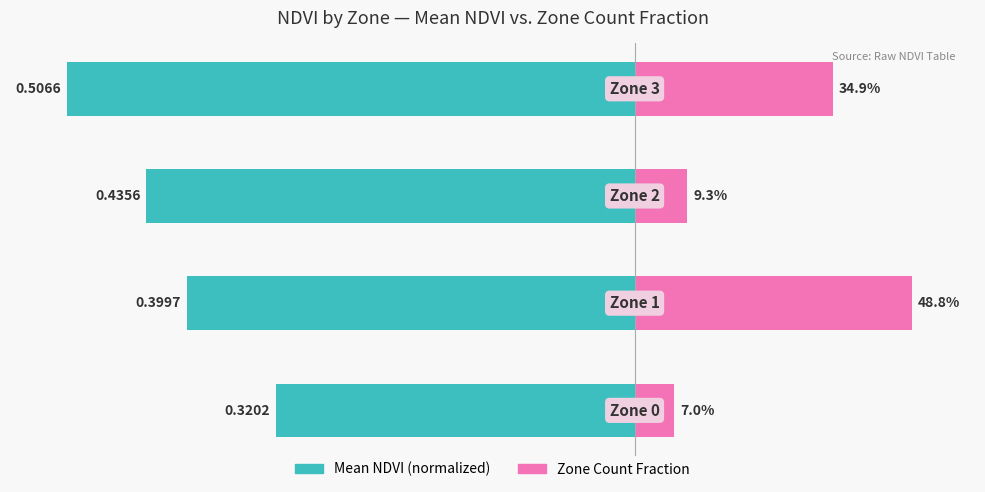

Does the chart contain stacked bars?

No